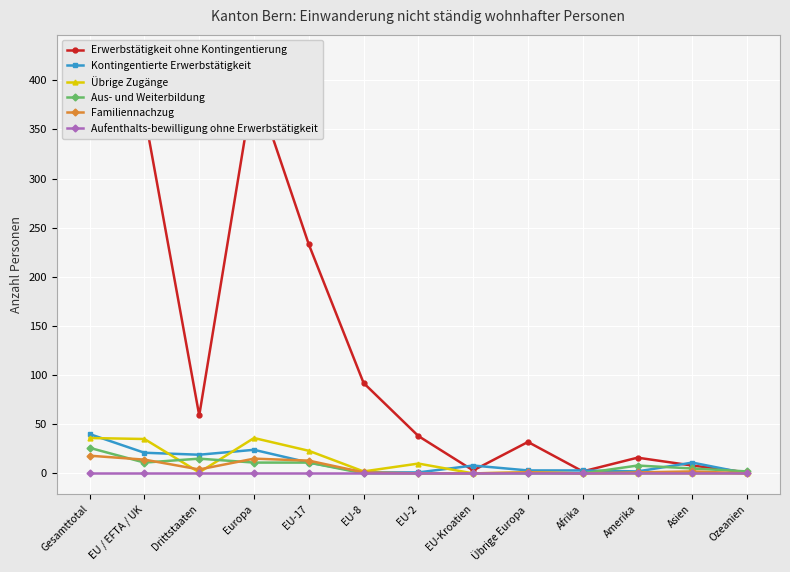

Is the value of Erwerbstätigkeit ohne Kontingentierung at Amerika greater than the value of Familiennachzug at EU / EFTA / UK?

Yes